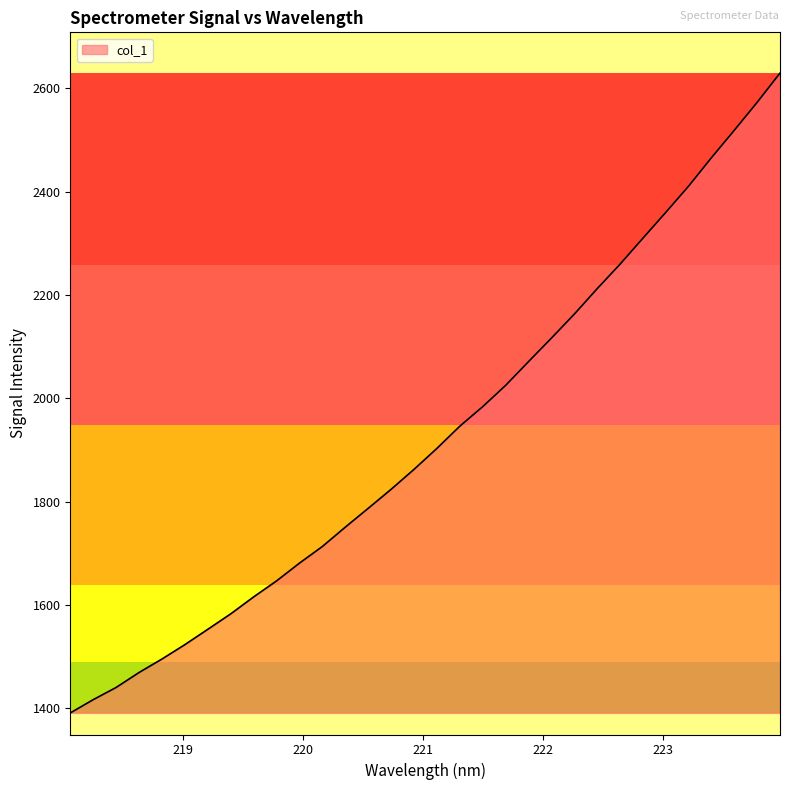

What is the difference between the maximum and minimum values?

1238.3